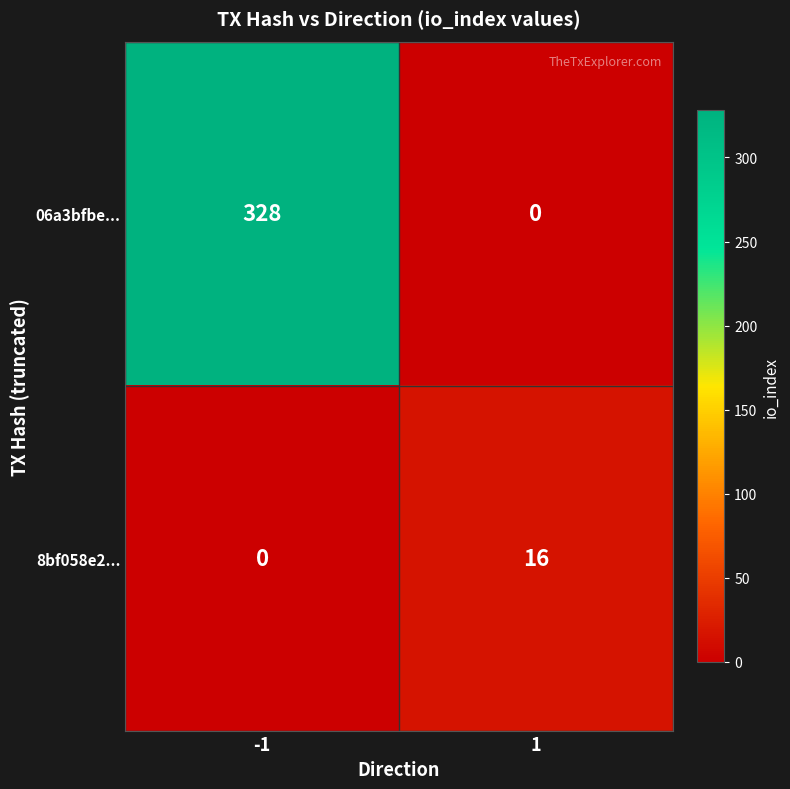

True or false: 8bf058e2... has a value of 11 at 1.

False